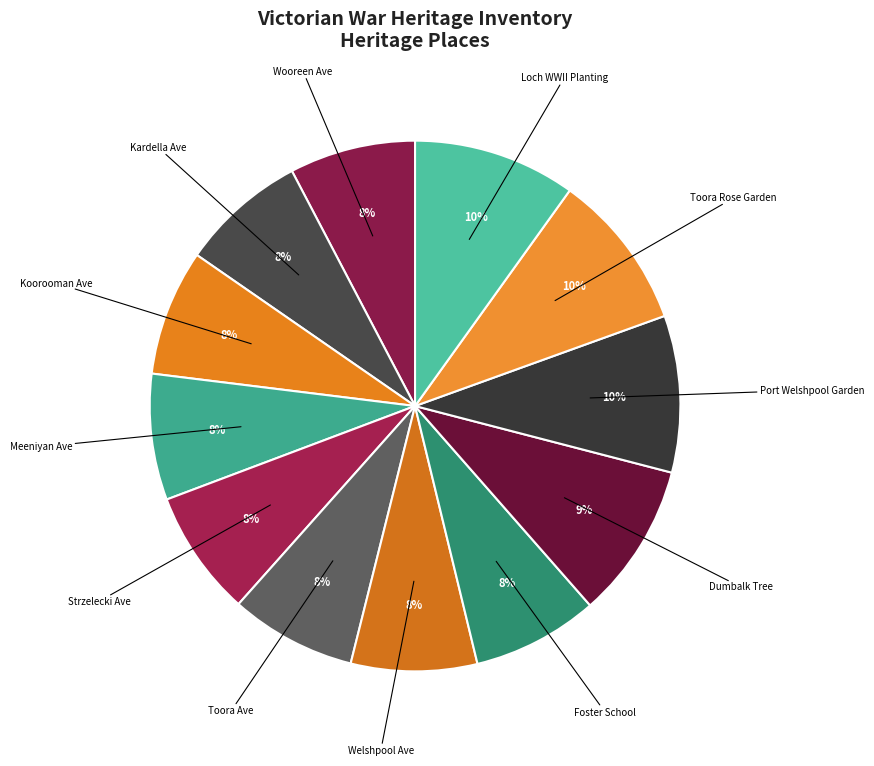

Combined, do Port Welshpool Garden and Toora Rose Garden account for over 50%?

No